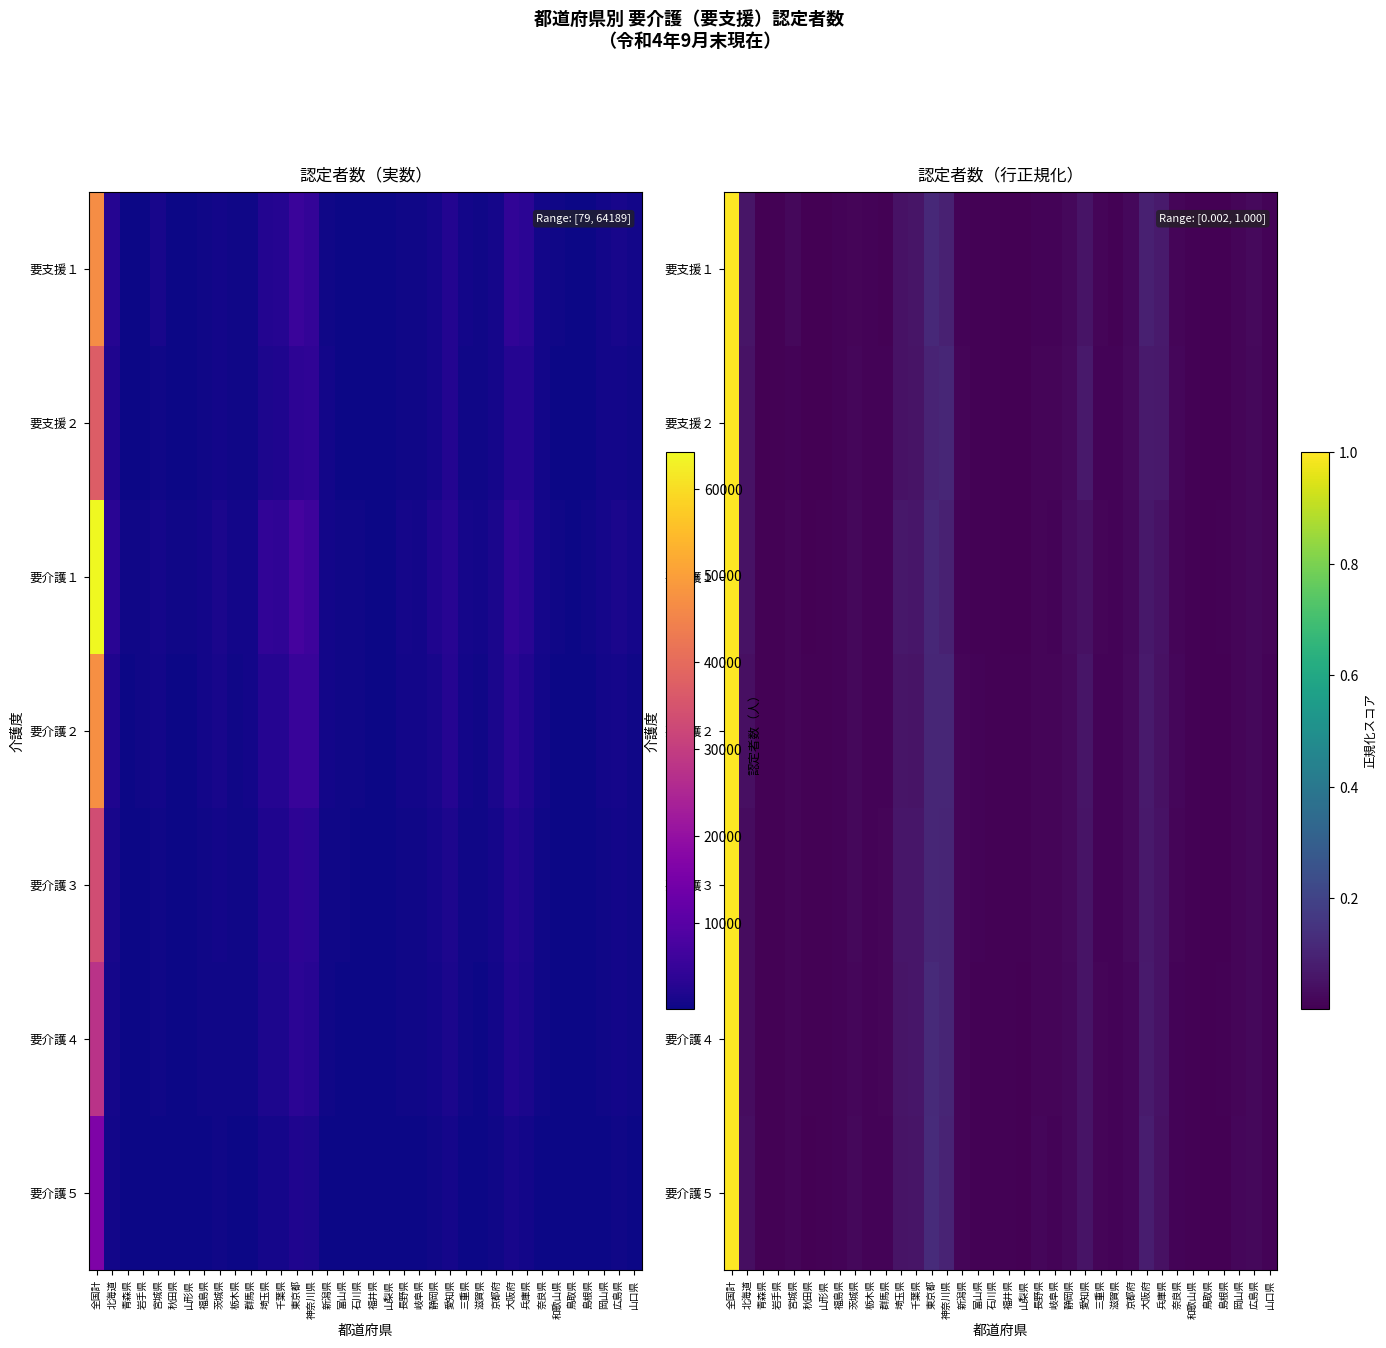

Which category has the lowest value across all series?

山梨県